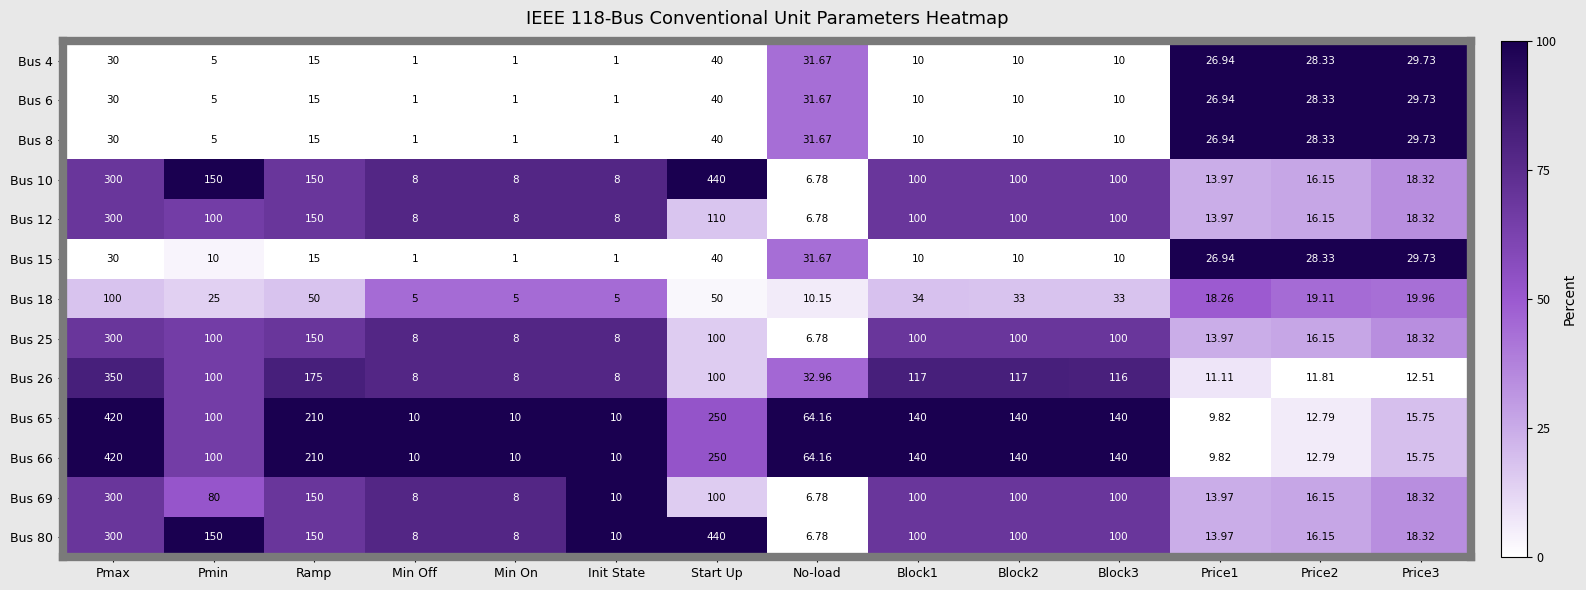

Which category has the highest value in the Bus 26 series?

Pmax